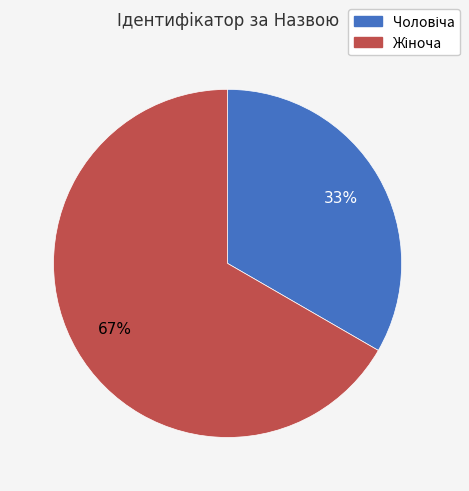

To the nearest percent, what is the average slice percentage?

50%